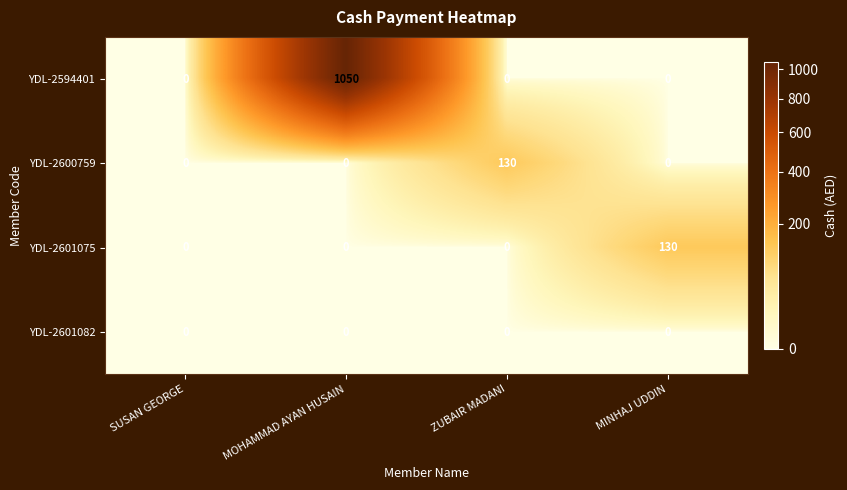

Reading left to right, what are all the values shown in this chart?

YDL-2594401: SUSAN GEORGE=0	MOHAMMAD AYAN HUSAIN=1050	ZUBAIR MADANI=0	MINHAJ UDDIN=0
YDL-2600759: SUSAN GEORGE=0	MOHAMMAD AYAN HUSAIN=0	ZUBAIR MADANI=130	MINHAJ UDDIN=0
YDL-2601075: SUSAN GEORGE=0	MOHAMMAD AYAN HUSAIN=0	ZUBAIR MADANI=0	MINHAJ UDDIN=130
YDL-2601082: SUSAN GEORGE=0	MOHAMMAD AYAN HUSAIN=0	ZUBAIR MADANI=0	MINHAJ UDDIN=0